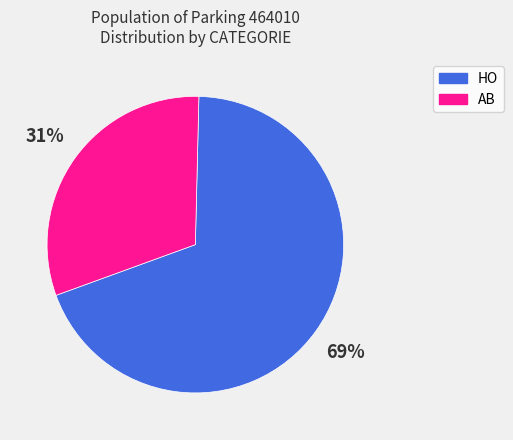

To the nearest percent, what is the difference between the AB and HO slice percentages?

38%